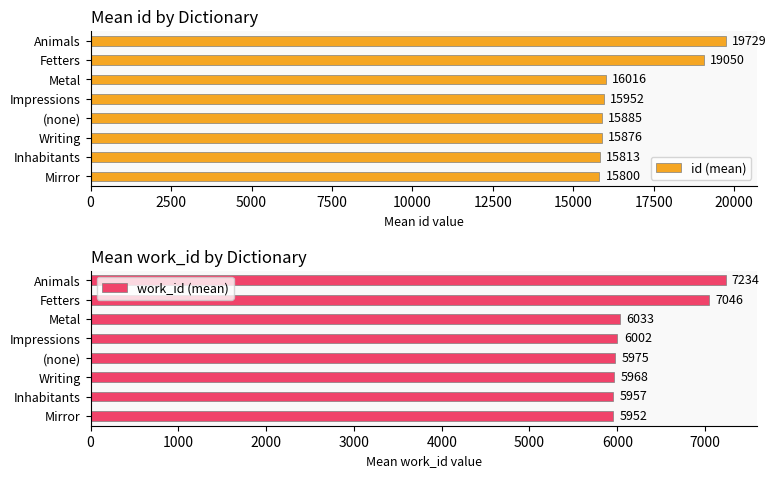

Reading right to left, extract all data points from this chart.

id (mean): 19729.0	19050.0	16015.5	15952.0	15885.0	15876.0	15813.0	15800.0
work_id (mean): 7234.0	7046.0	6033.0	6002.0	5975.0	5968.0	5957.0	5952.0